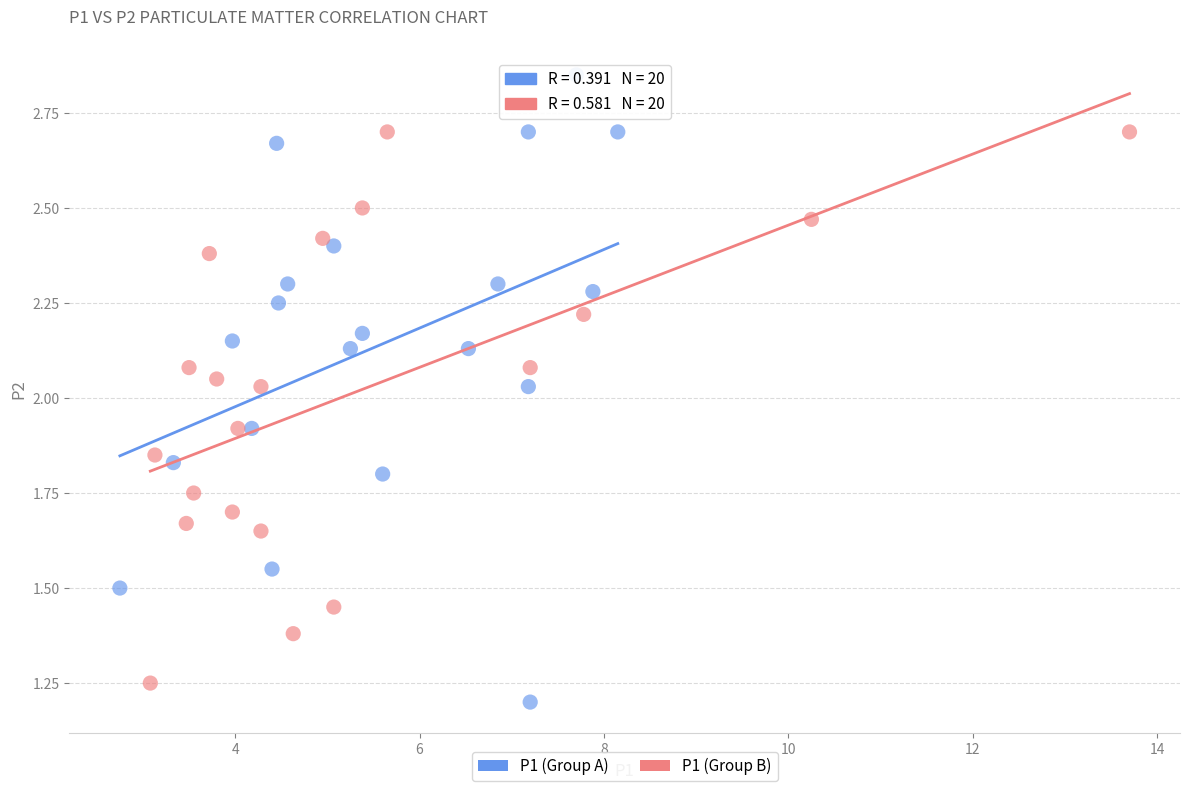

Which series reaches the maximum Y coordinate?

P1 (Group A)